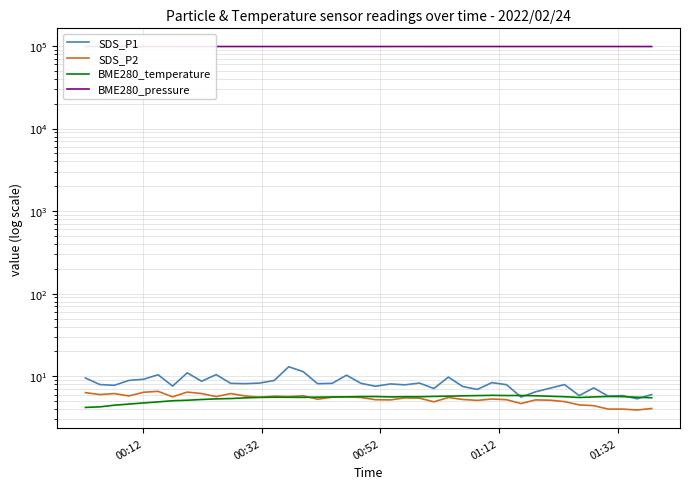

In SDS_P1, how many points are higher than both neighbors (excluding endpoints)?

12